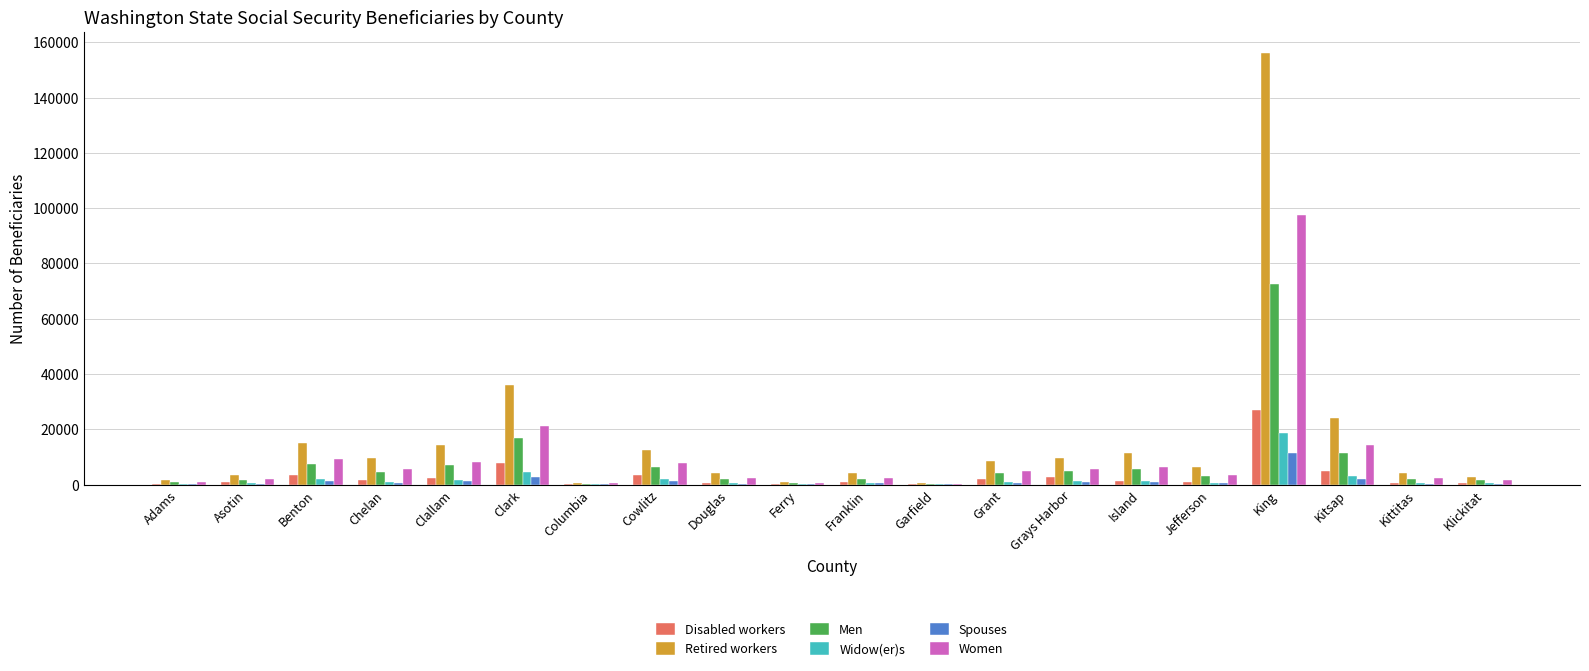

What is the sum of all Spouses values?

25380